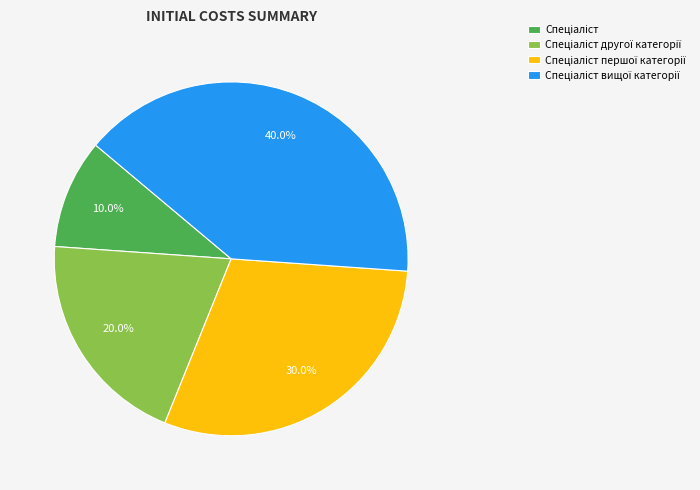

Does any single category account for the majority?

No